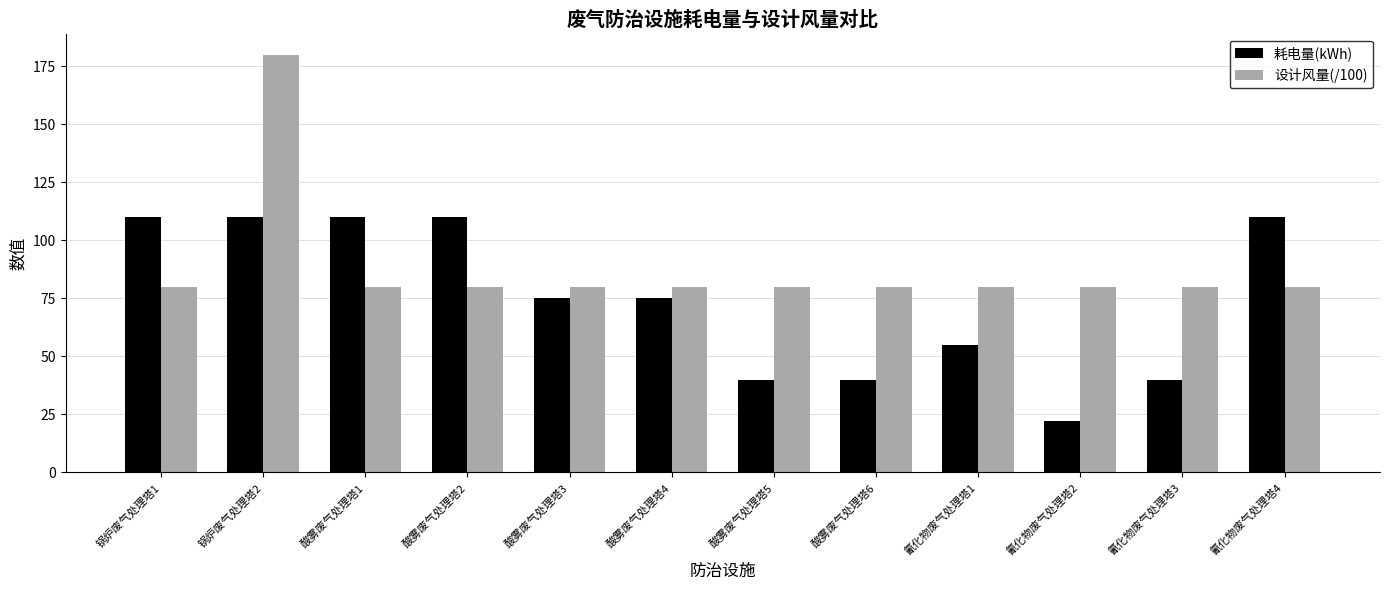

The value of 设计风量(/100) at 酸雾废气处理塔1 is 129. True or false?

False